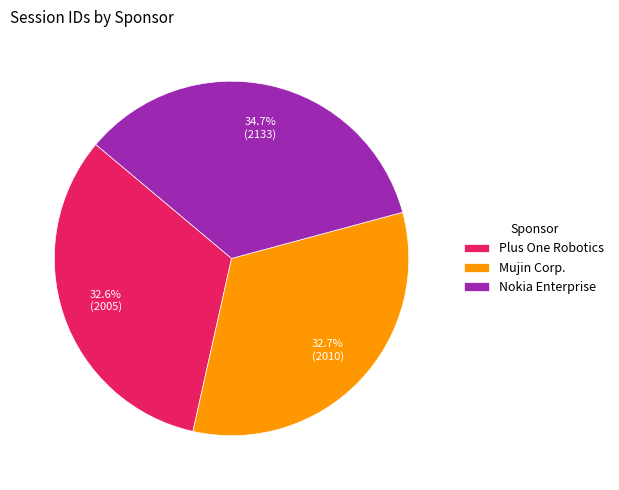

Does Nokia Enterprise represent more than half of the total?

No